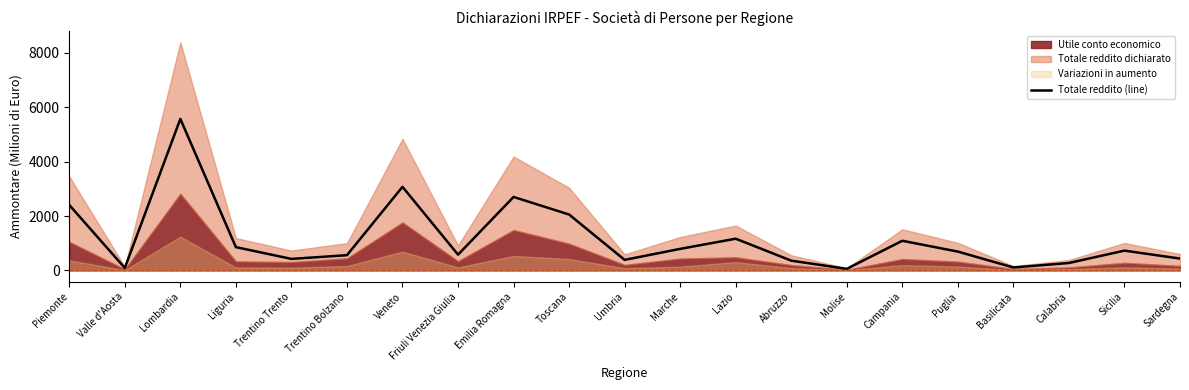

What is the difference between the maximum and second lowest values?

5482.7